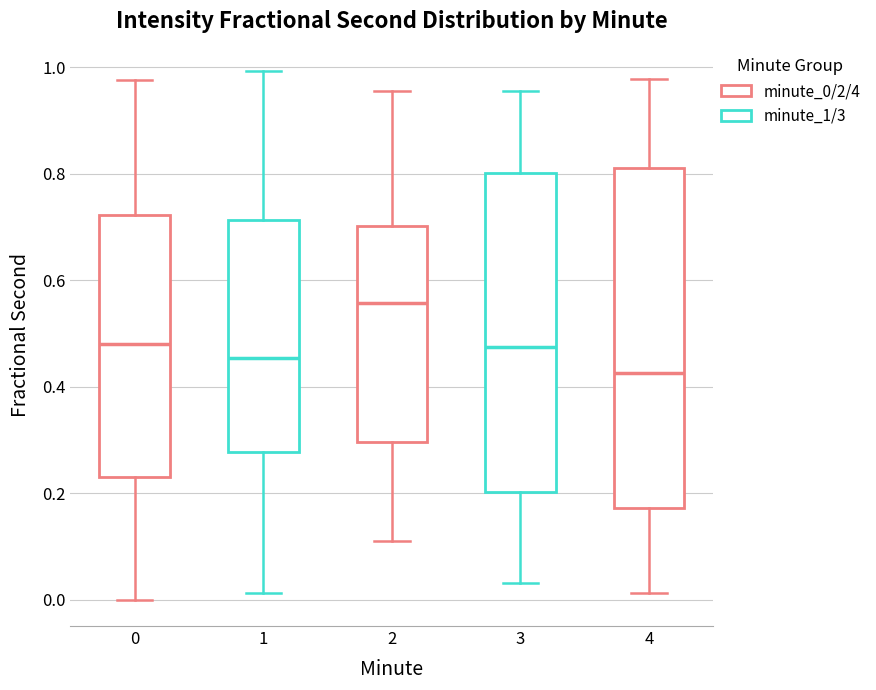

Which box has the lowest median line?

4